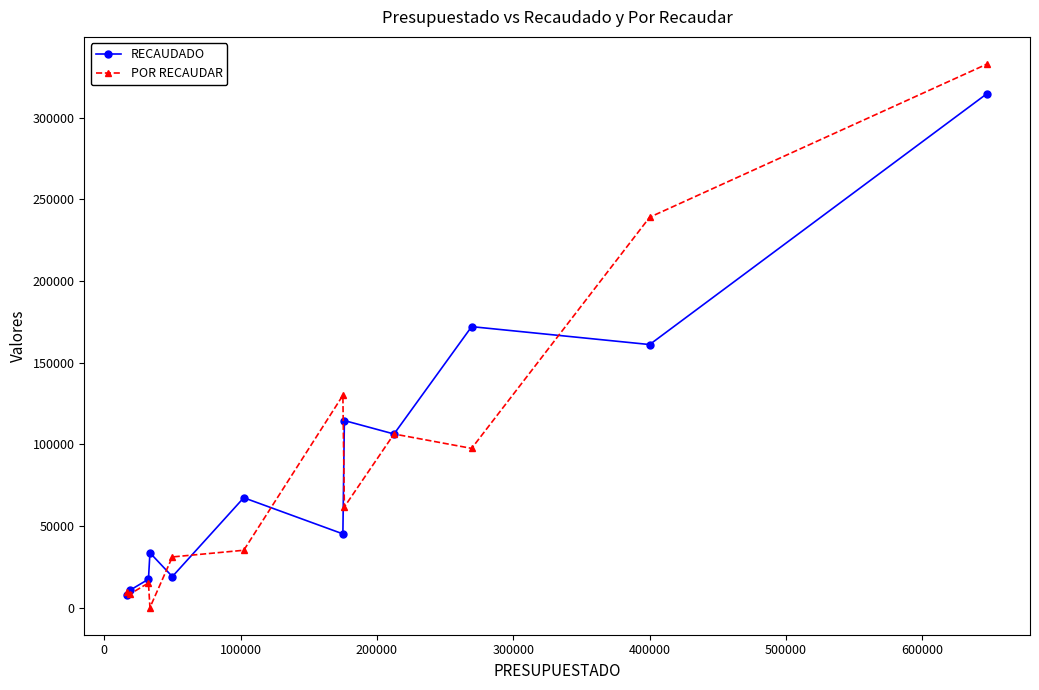

True or false: POR RECAUDAR has more than 0 points higher than both neighbors.

True